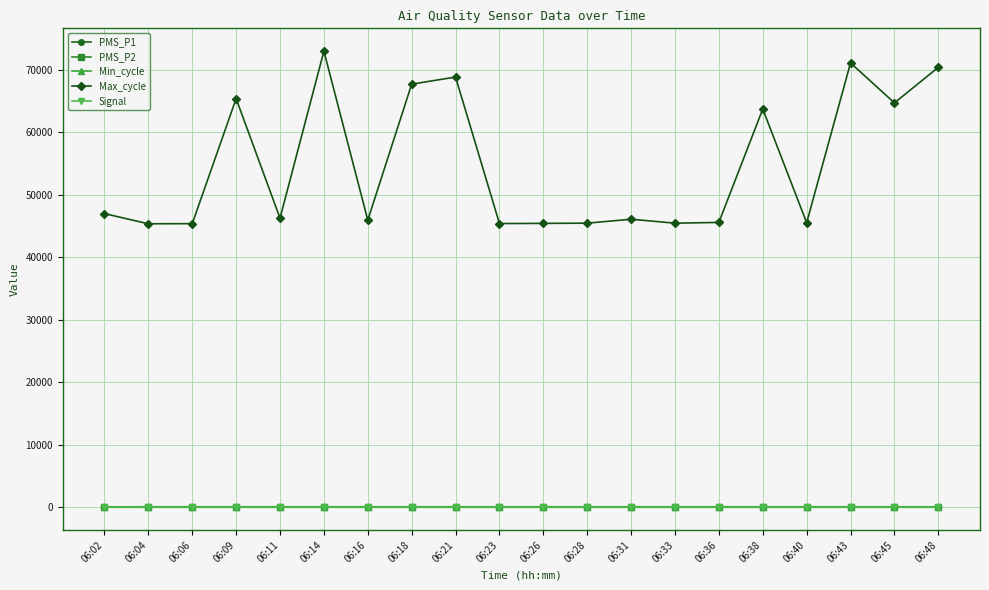

What is the total value across all series at 06:16?

45914.7